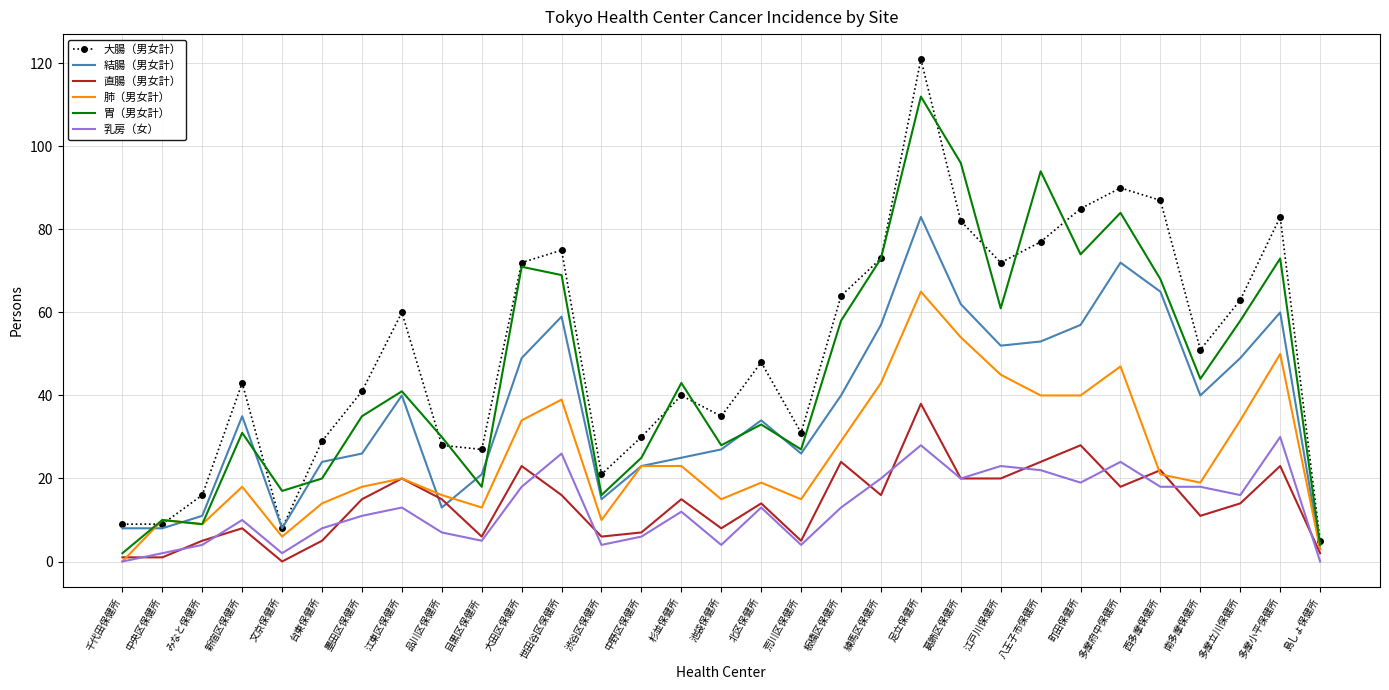

What is the spread (max minus min) of values at 町田保健所?

66